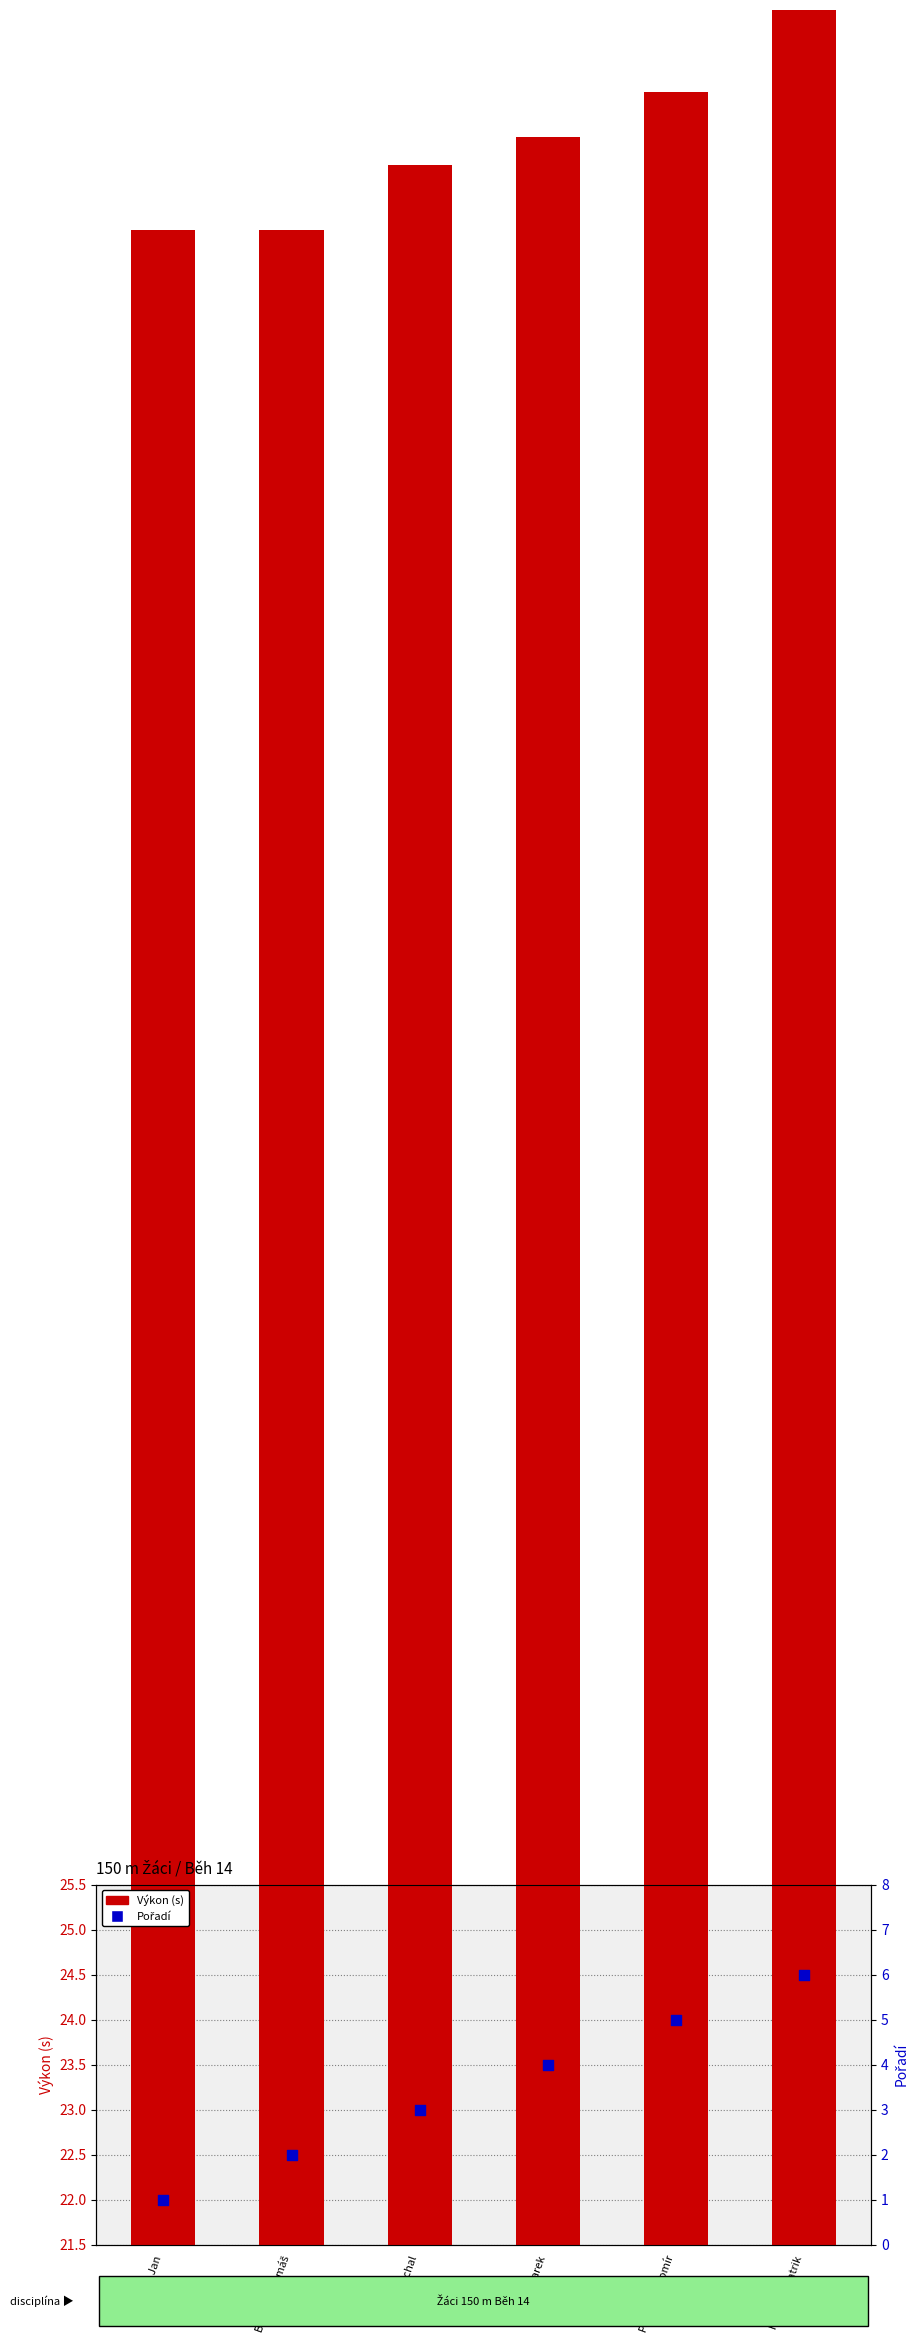

What are all the series names shown in the legend?

Výkon (s), Pořadí